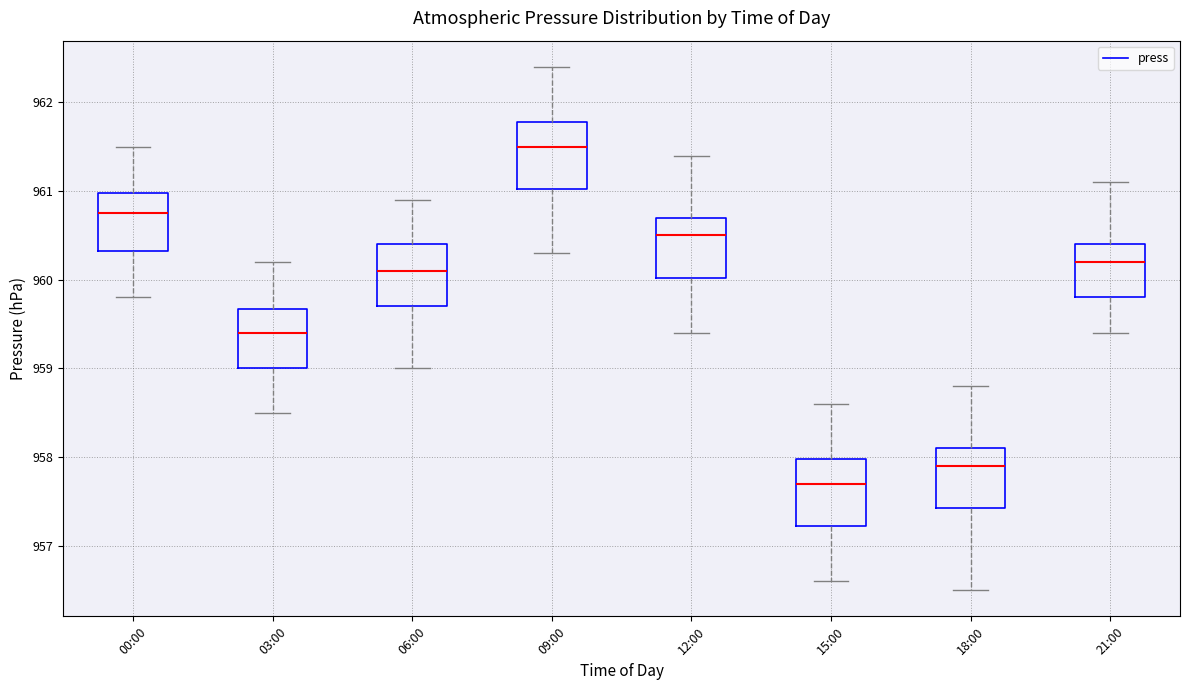

Which box's median line is the lowest?

15:00